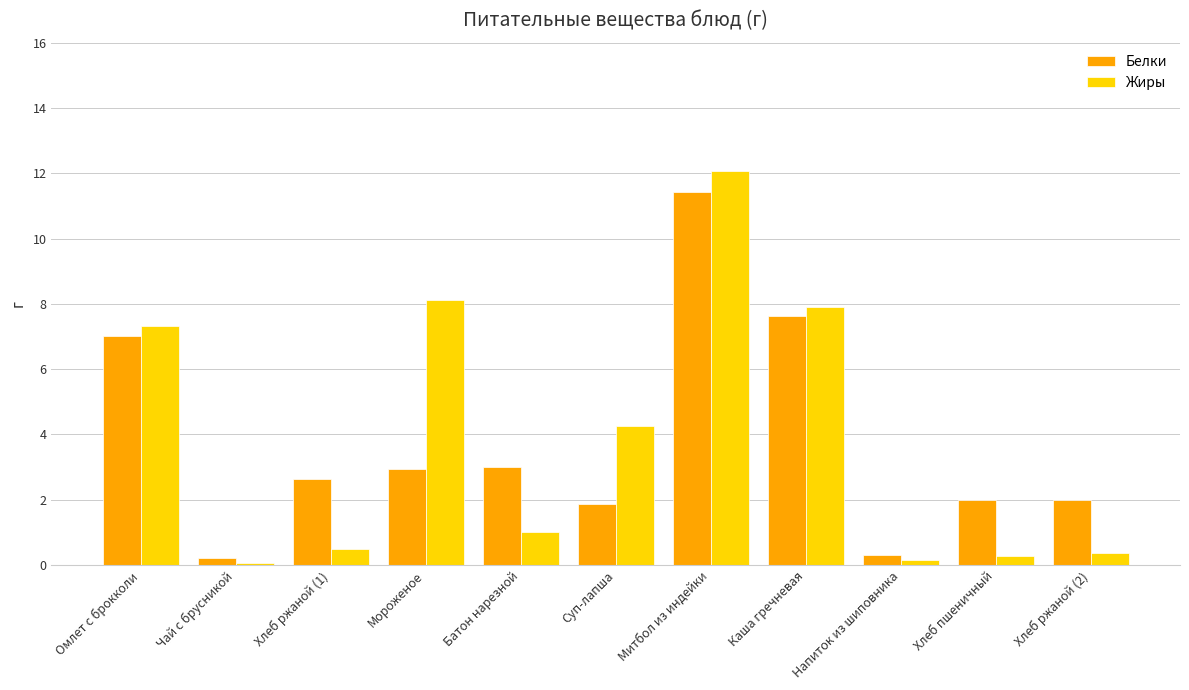

What is the difference between the maximum and minimum values in the Жиры series?

12.0